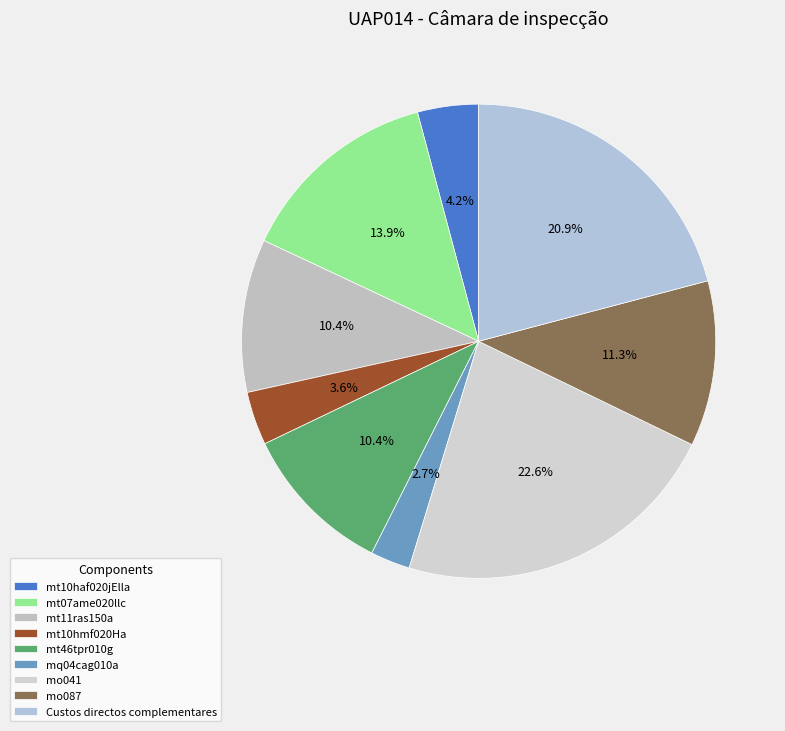

To the nearest percent, what is the average slice percentage?

11%